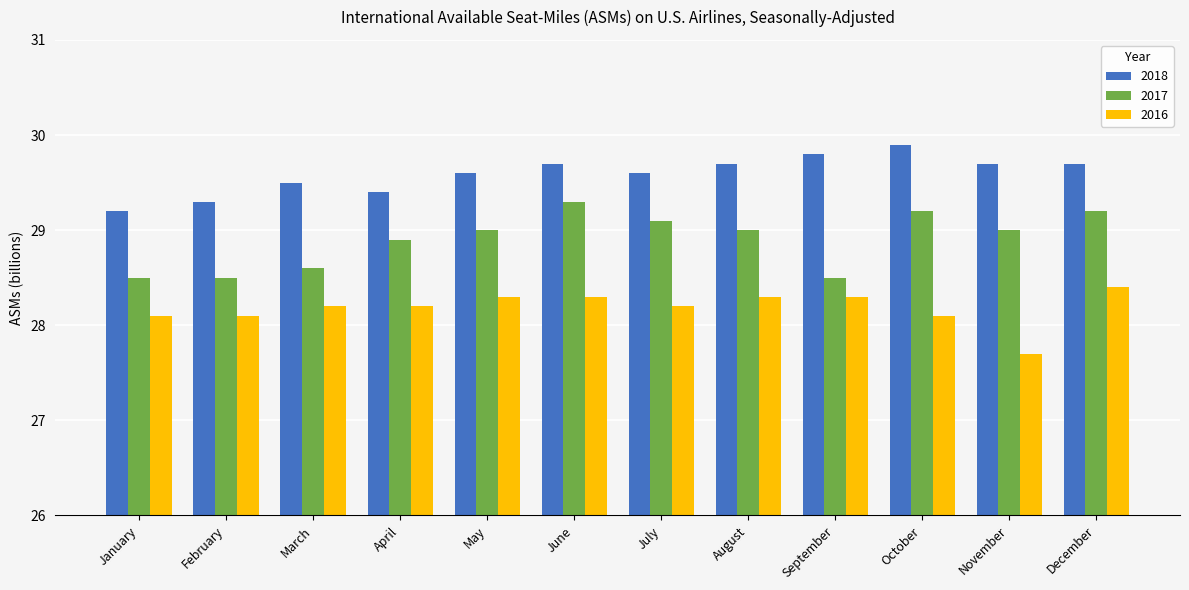

Are the bars grouped side by side (vs. stacked)?

Yes